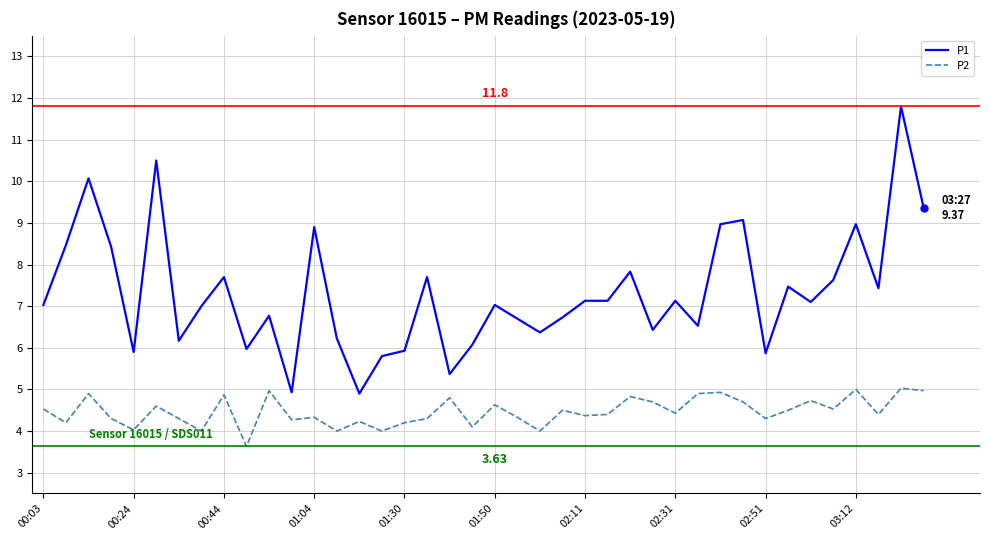

Which series has the largest range (max minus min)?

P1